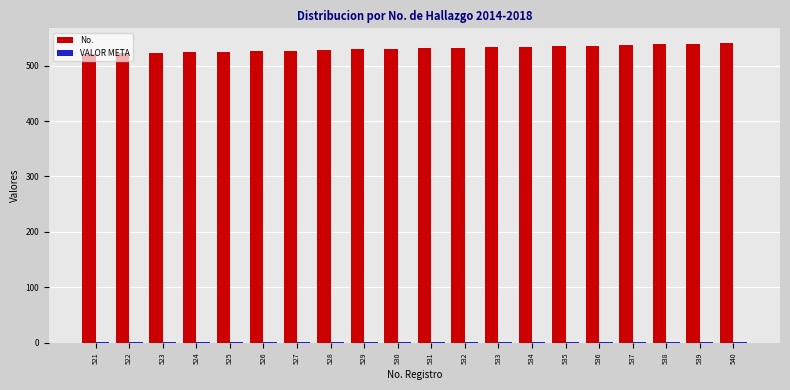

What is the sum of all No. values?

10610